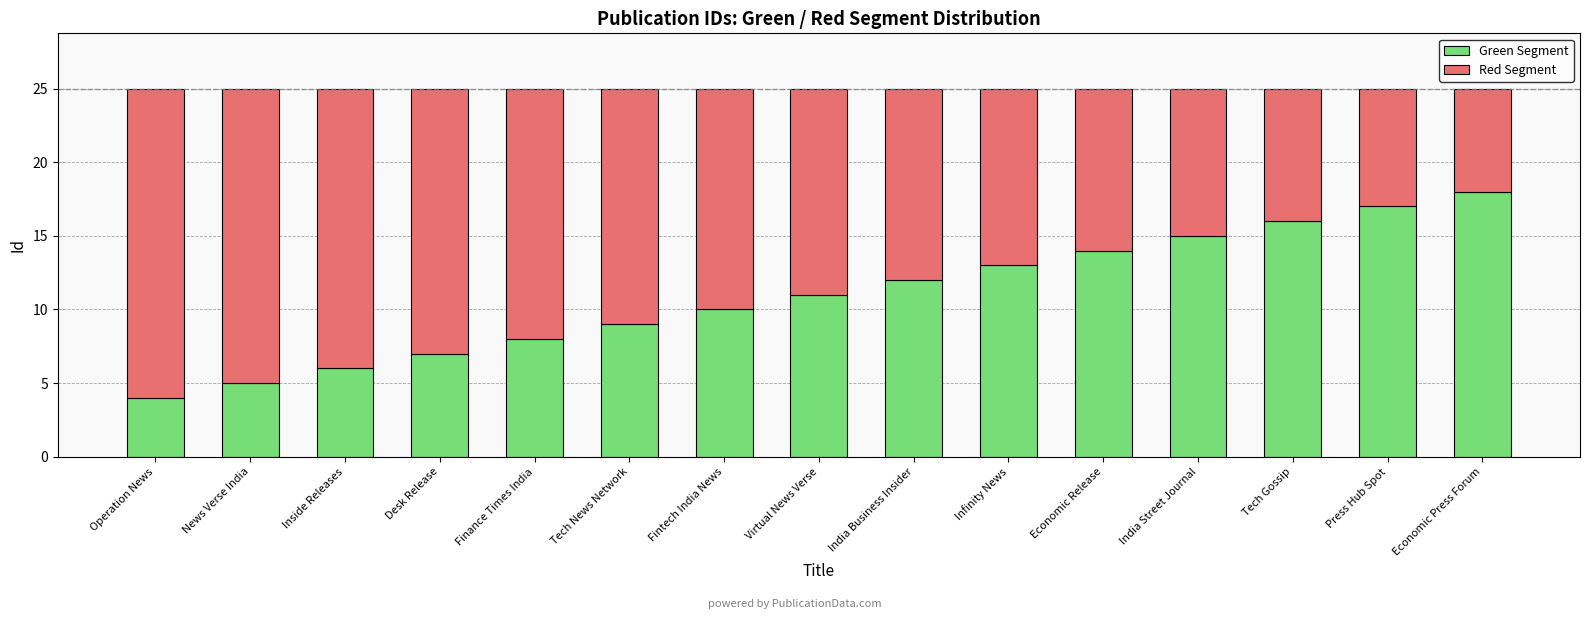

What is the average value of the Green Segment series?

11